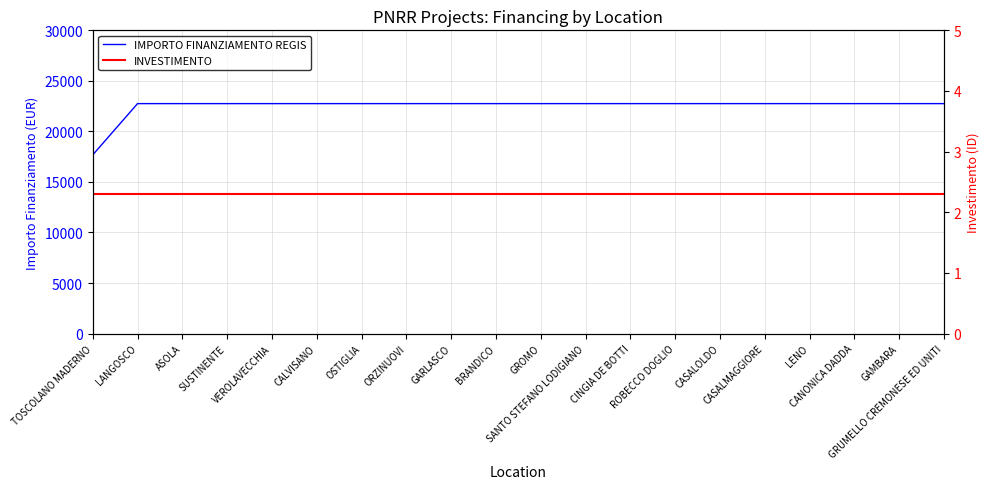

True or false: INVESTIMENTO and IMPORTO FINANZIAMENTO REGIS cross at least once.

False